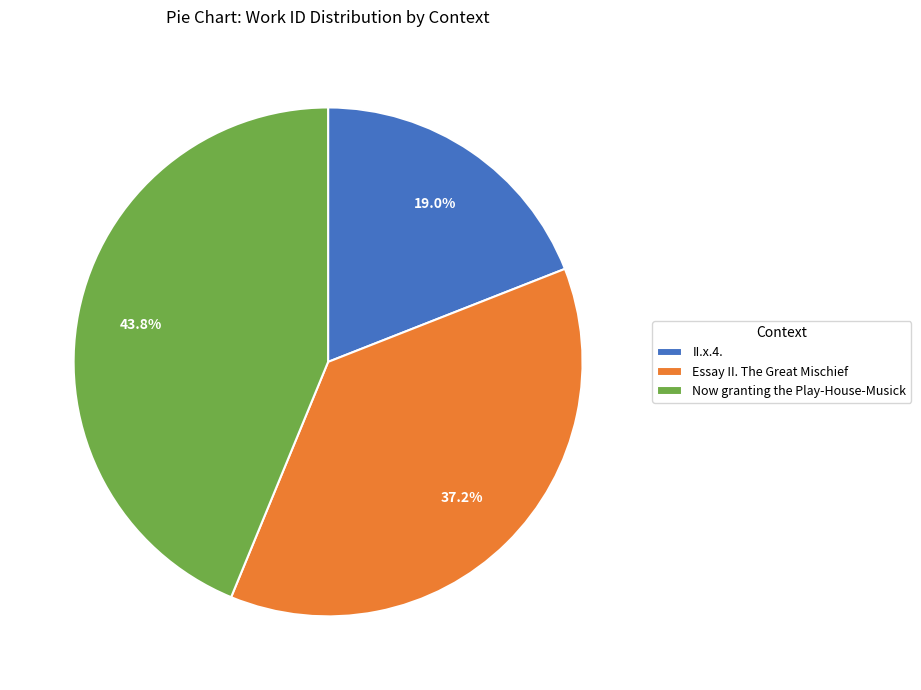

Is it true that II.x.4. is 28% of the pie?

False